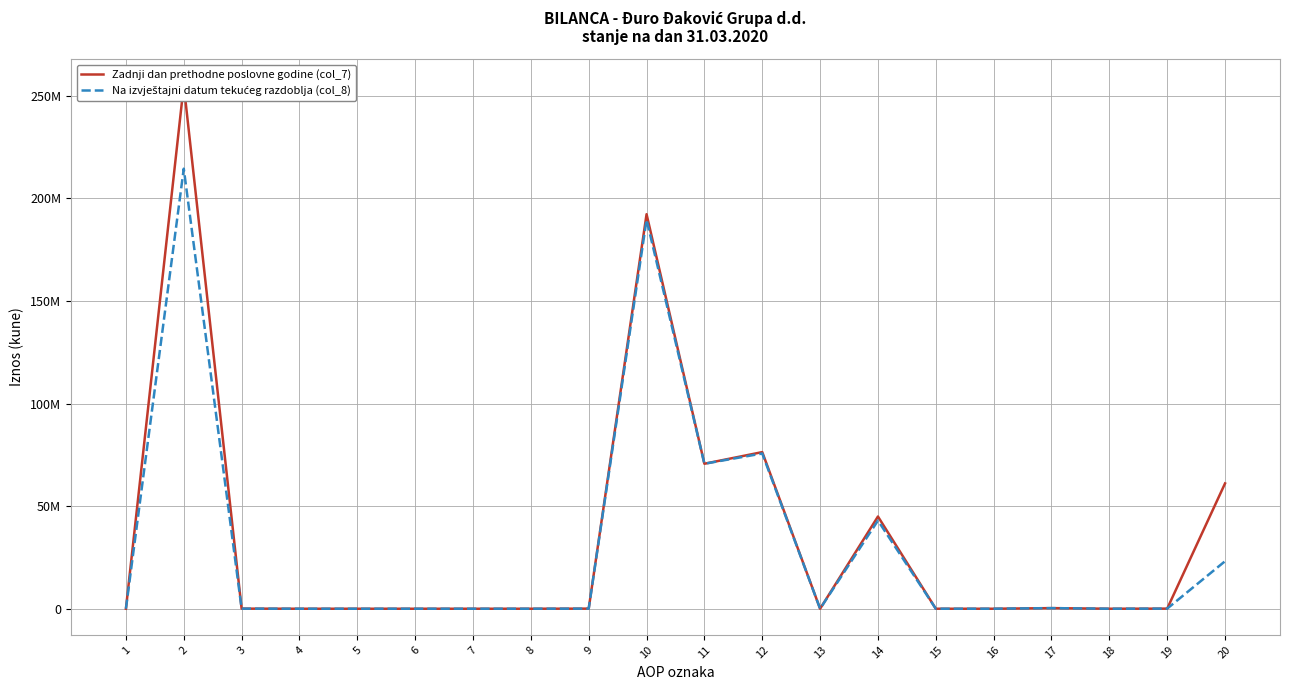

Does the chart display data point markers on the line(s)?

No